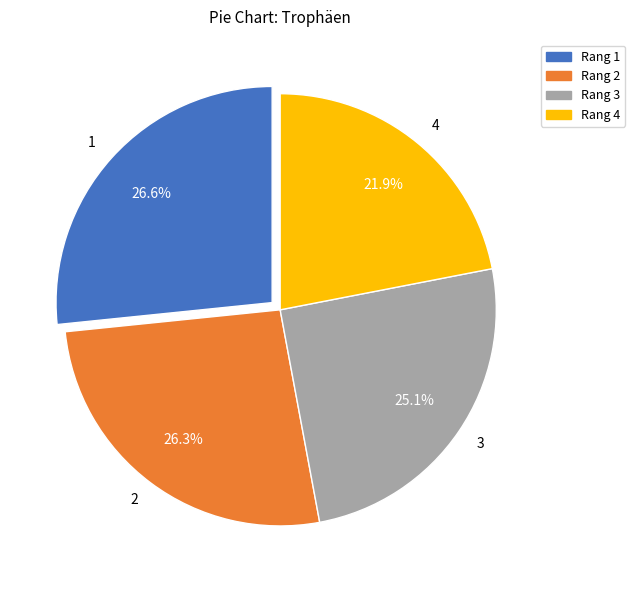

Is the sum of 4 and 1 greater than half?

No